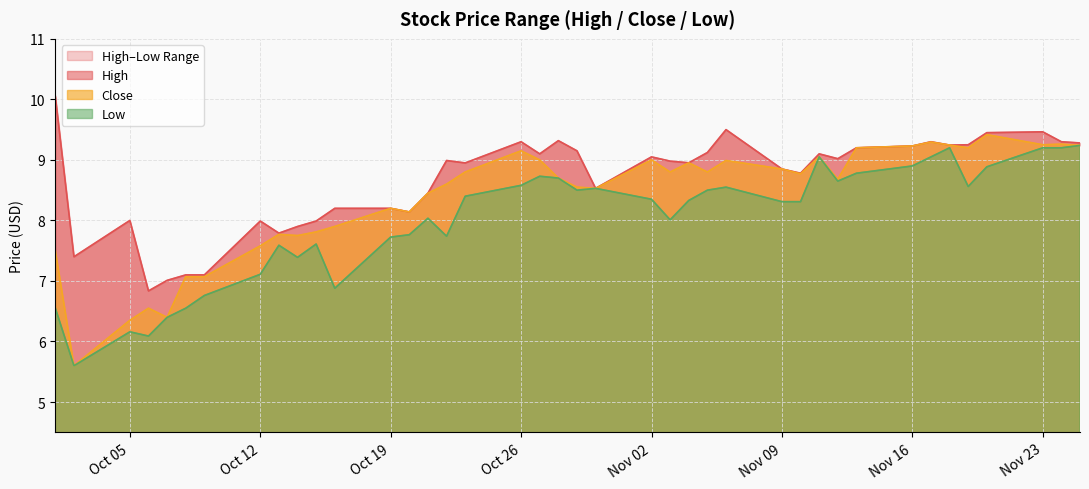

What is the value of the Close point at the 38th from the left?

9.2